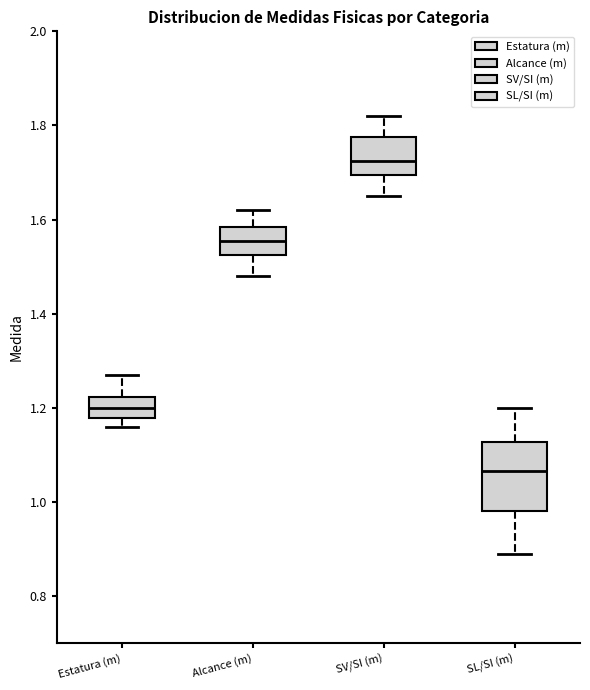

Which box's median line is the lowest?

SL/SI (m)